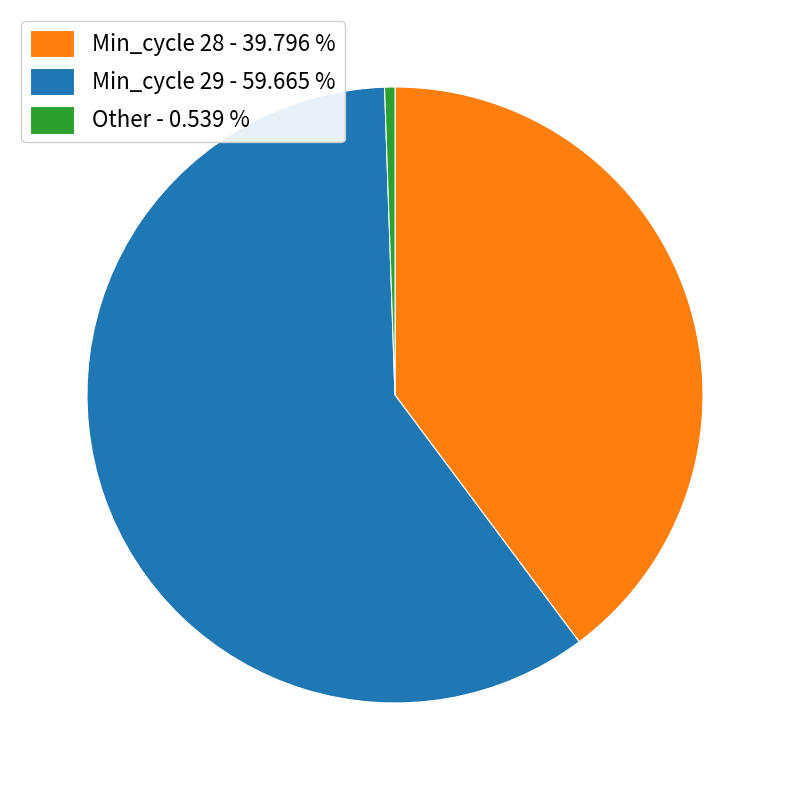

Is the sum of Min_cycle 28 - 39.796 % and Other - 0.539 % greater than half?

No